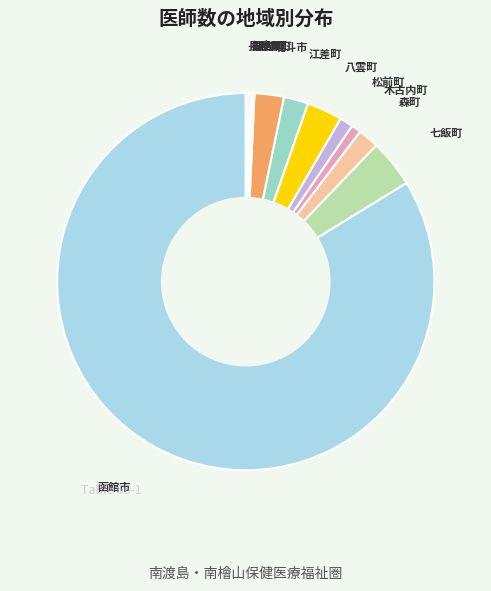

Which slice is the smallest?

知内町